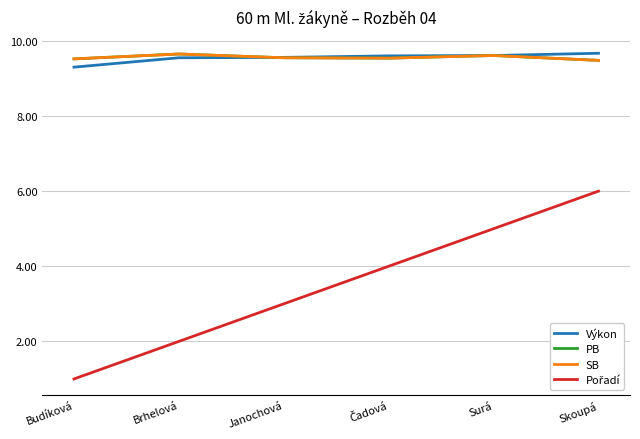

At Čadová, list the series in order from largest to smallest.

Výkon, PB, SB, Pořadí